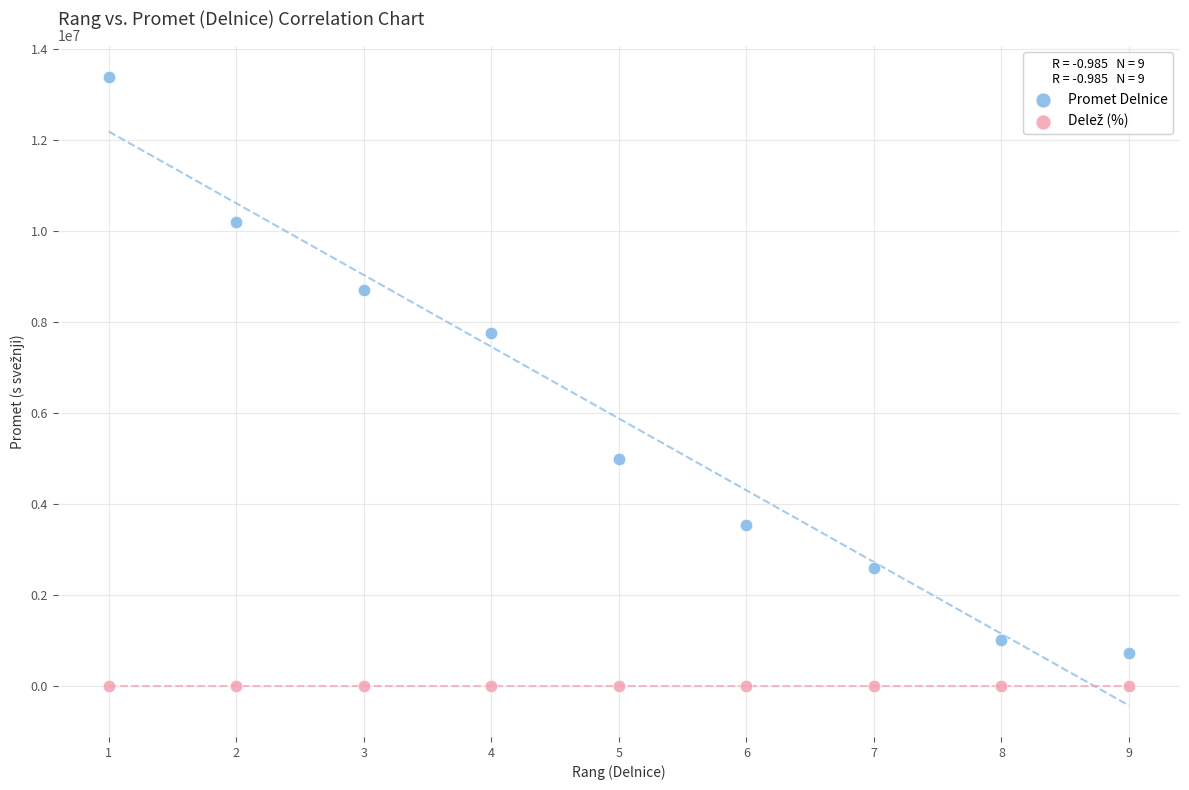

What is the X range (max minus min) for the scatter plot?

8.0